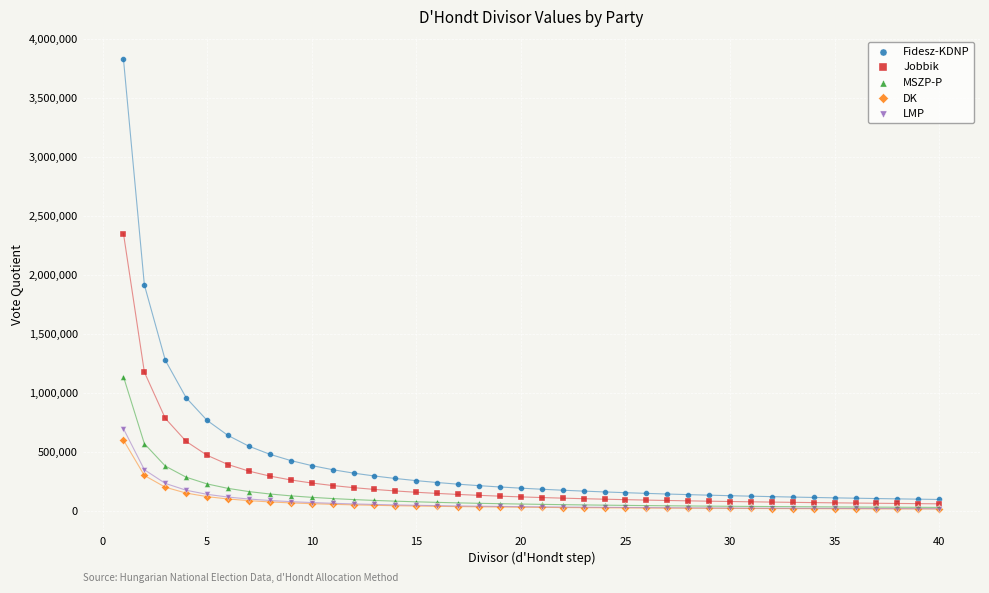

Which series has the largest Y range (max minus min)?

Fidesz-KDNP